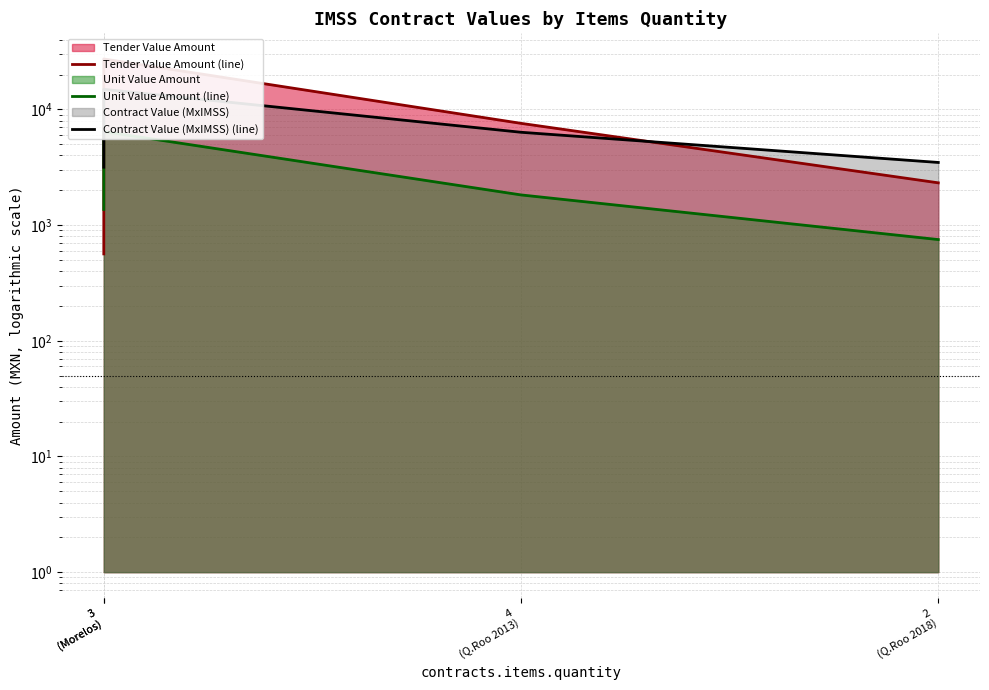

At 4
(Q.Roo 2013), list the series in order from smallest to largest.

Unit Value Amount (line), Contract Value (MxIMSS) (line), Tender Value Amount (line)